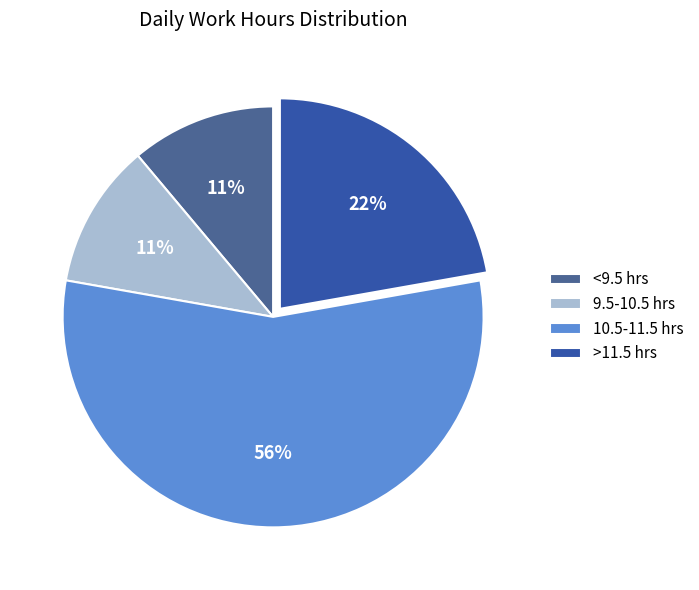

Count the number of slices in the pie.

4